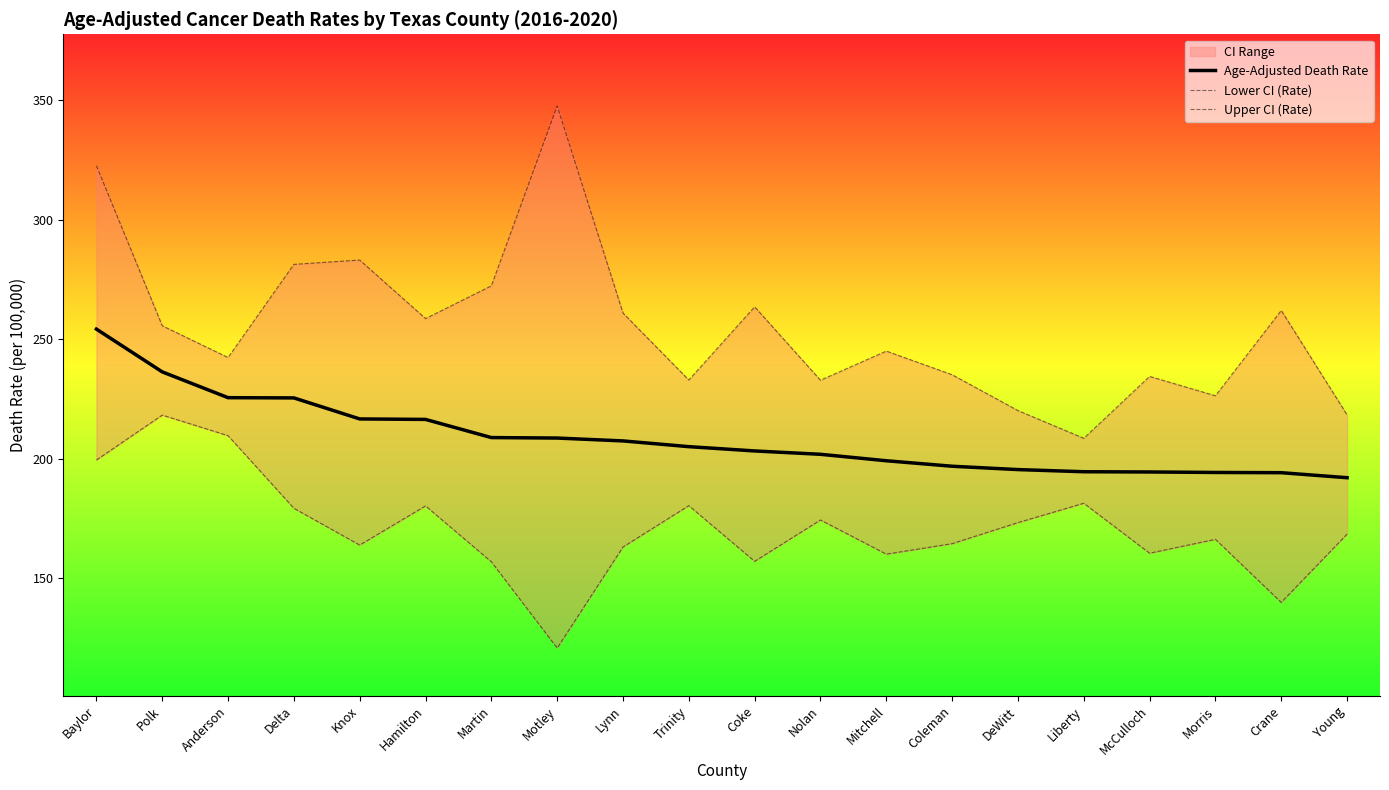

What is the maximum value for Age-Adjusted Death Rate?

254.2